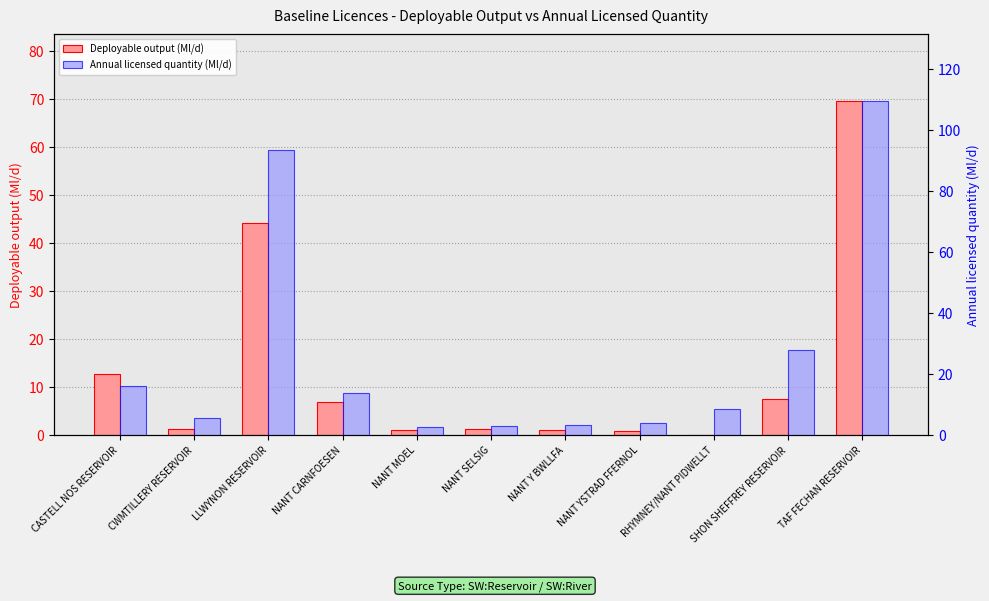

How many bars are there in total?

22